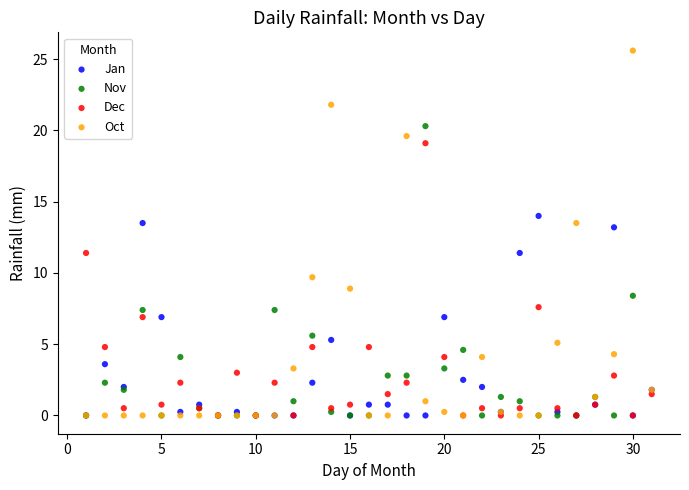

What are all the series names shown in the legend?

Jan, Nov, Dec, Oct